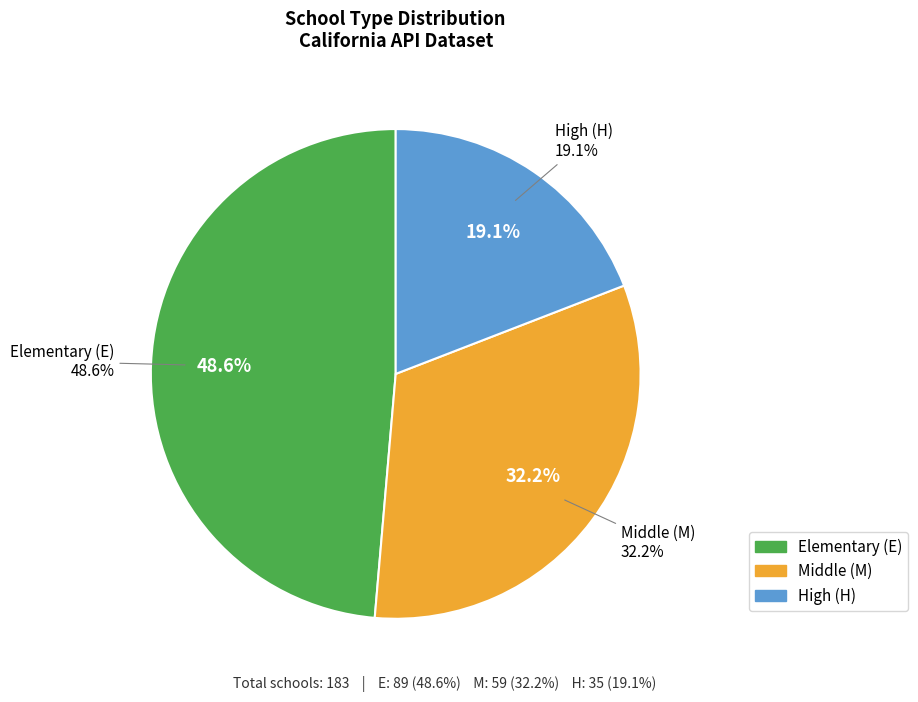

Does any single category account for the majority?

No